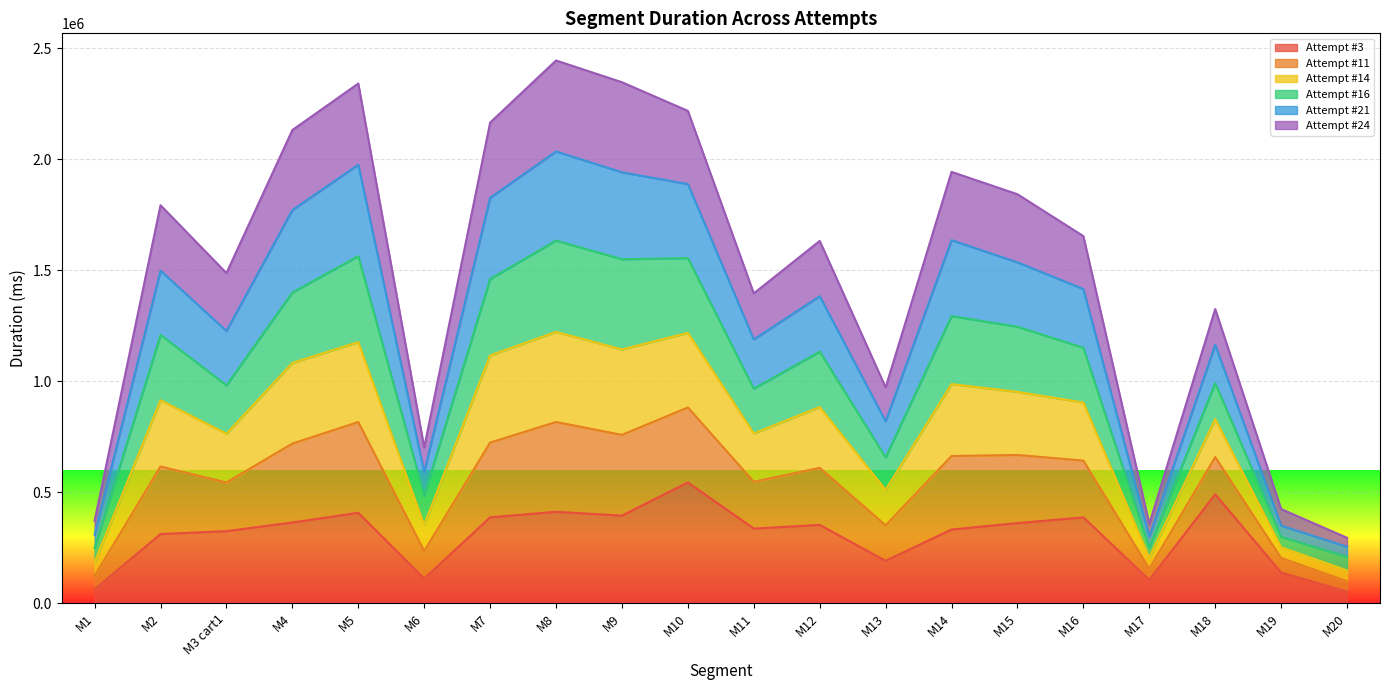

At which label does Attempt #21 reach its peak?

M8